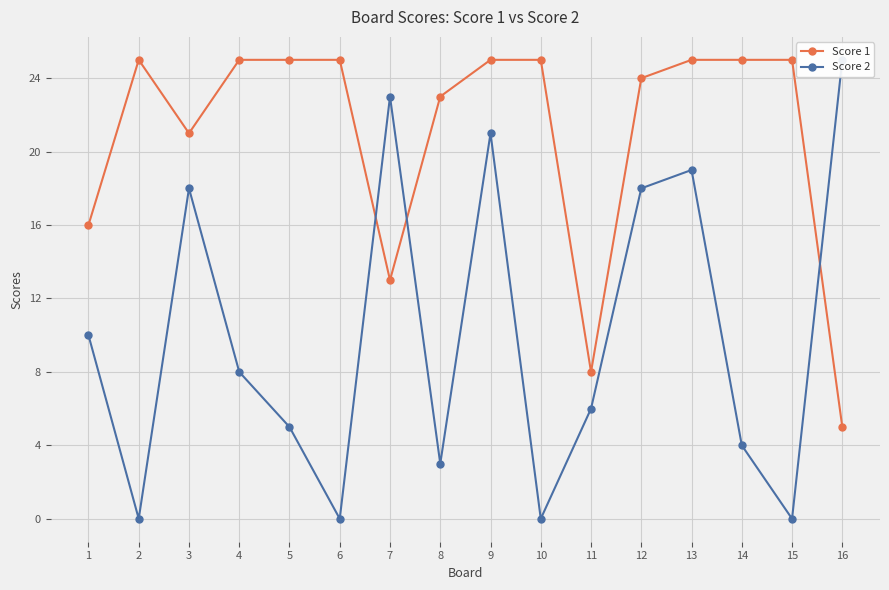

Is this an area chart (filled region under the line)?

No